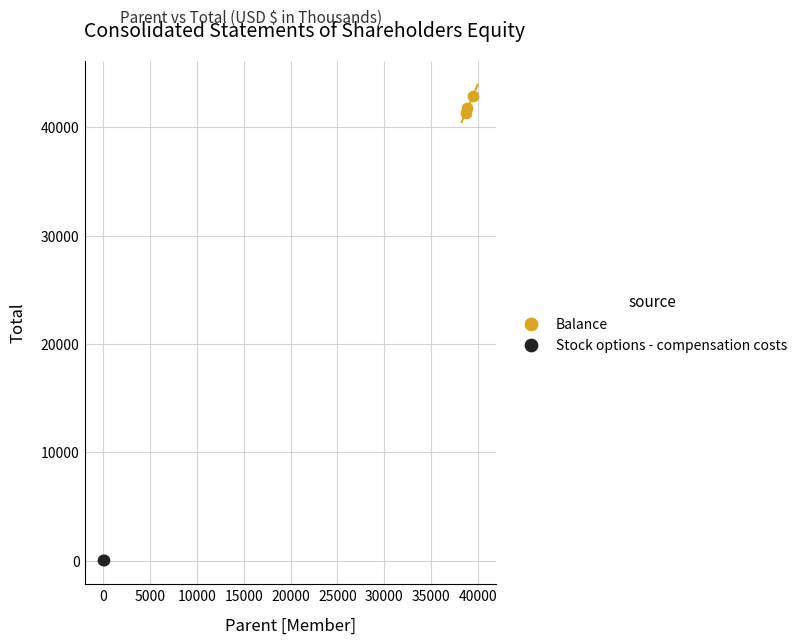

What are all the series names shown in the legend?

Balance, Stock options - compensation costs